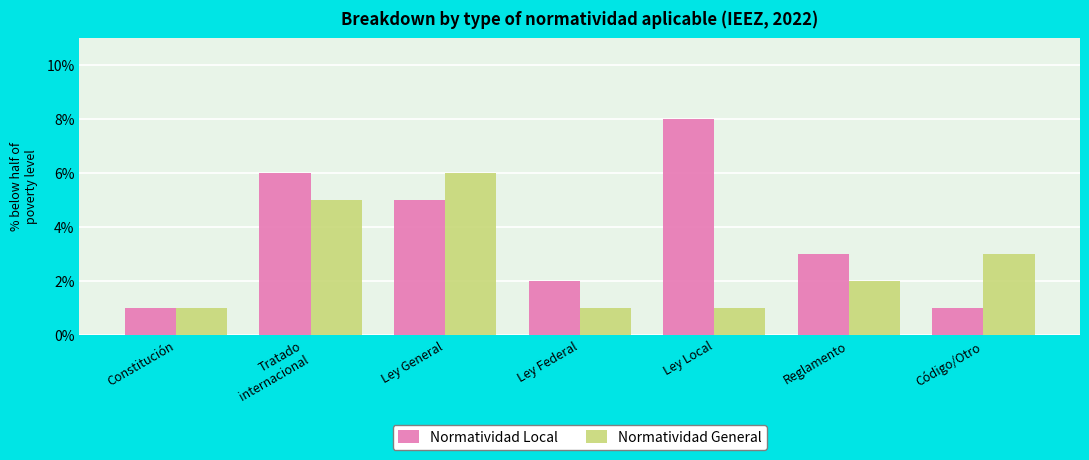

Are the bars horizontal?

No